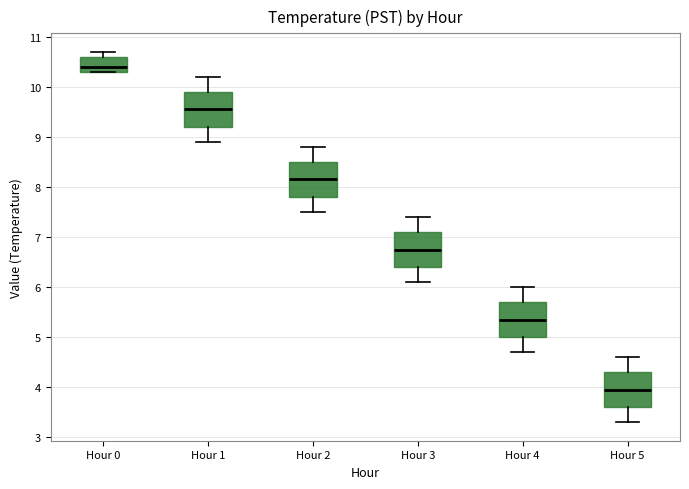

Reading left to right, transcribe this box plot: for each box, give where its median line is, the range the box spans, and where its two whiskers end, as read against the y-axis. The values are not printed on the chart, so give them approximately, as read against the axis.

Hour 0: median 10.4, box 10.3 to 10.6, whiskers 10.3 to 10.7
Hour 1: median 9.6, box 9.2 to 9.9, whiskers 8.9 to 10.2
Hour 2: median 8.2, box 7.8 to 8.5, whiskers 7.5 to 8.8
Hour 3: median 6.8, box 6.4 to 7.1, whiskers 6.1 to 7.4
Hour 4: median 5.4, box 5.0 to 5.7, whiskers 4.7 to 6.0
Hour 5: median 4.0, box 3.6 to 4.3, whiskers 3.3 to 4.6